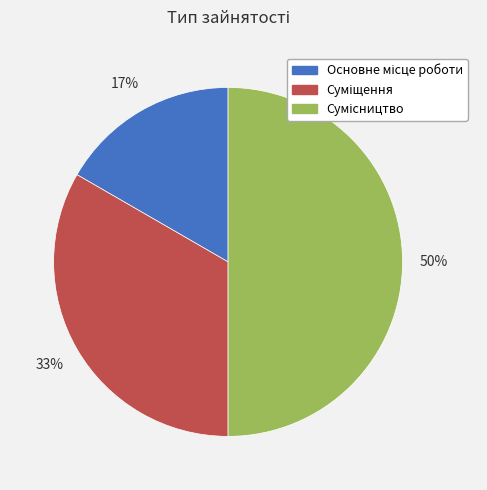

Count the number of slices in the pie.

3